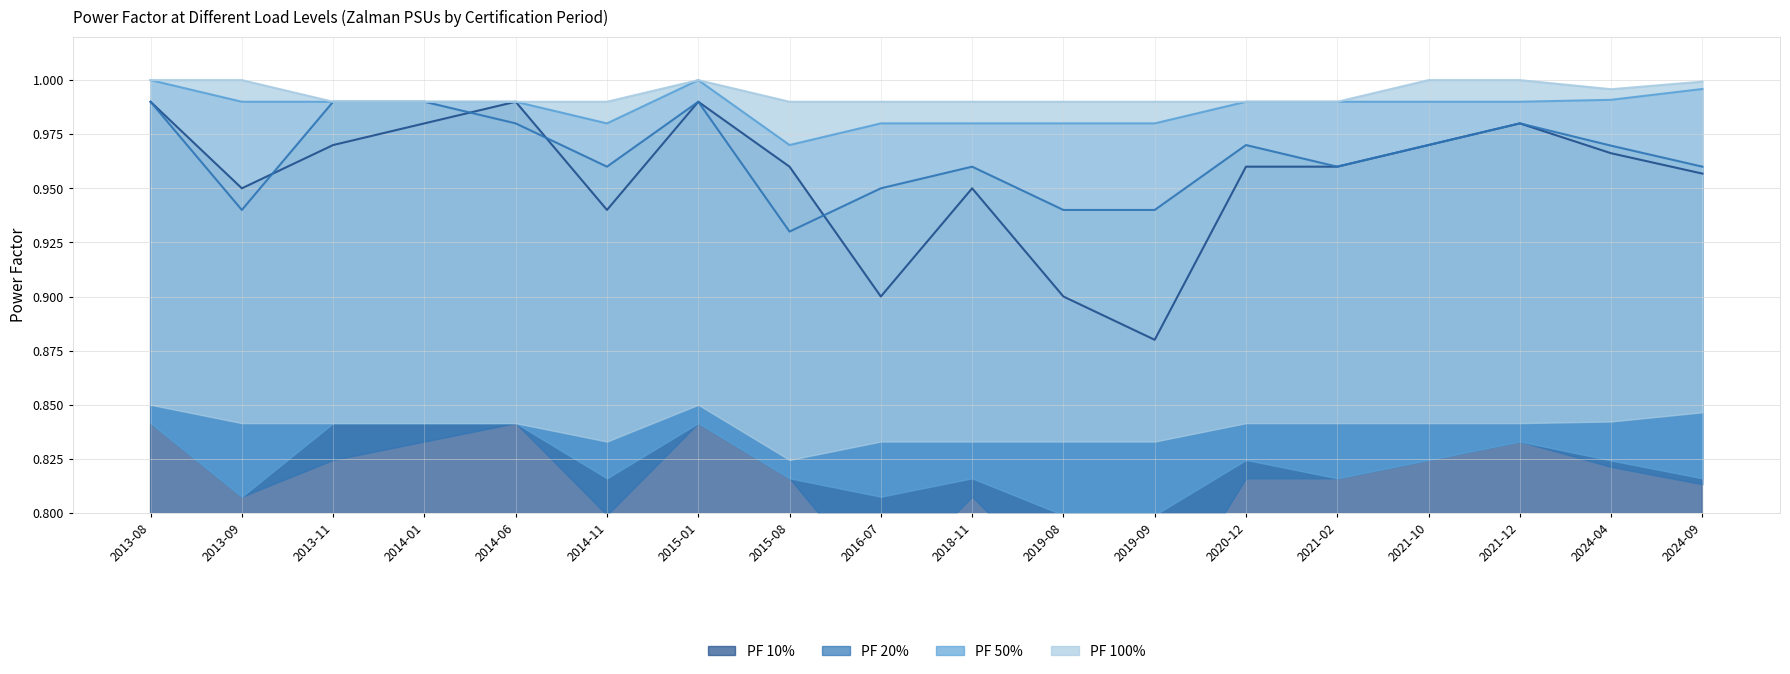

How many lines are shown in the chart?

4